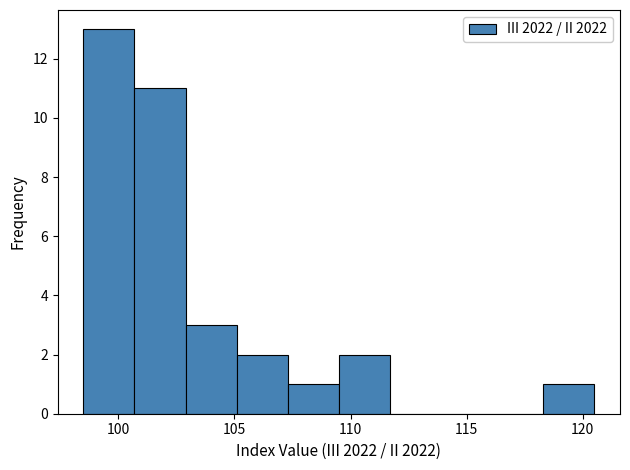

What is the height of the bar covering 118.3 to 120.5 on the x-axis? Neither the bar edges nor the heights are printed on the chart, so give them approximately, as read against the axes.

1